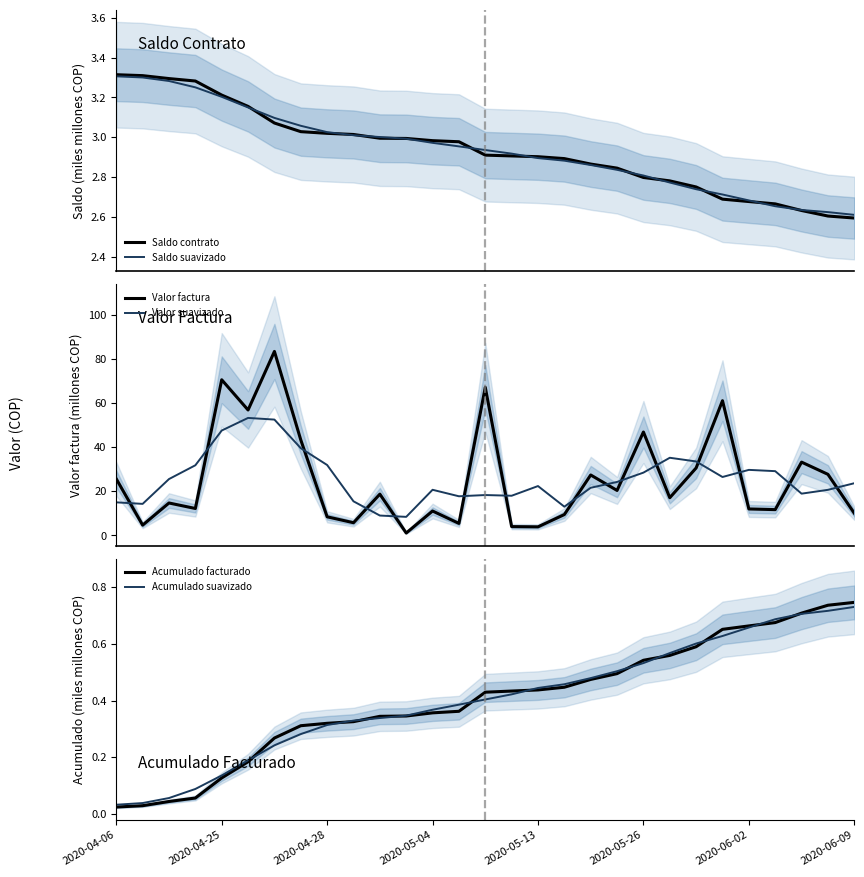

How many times do Valor factura and Valor suavizado cross each other?

15